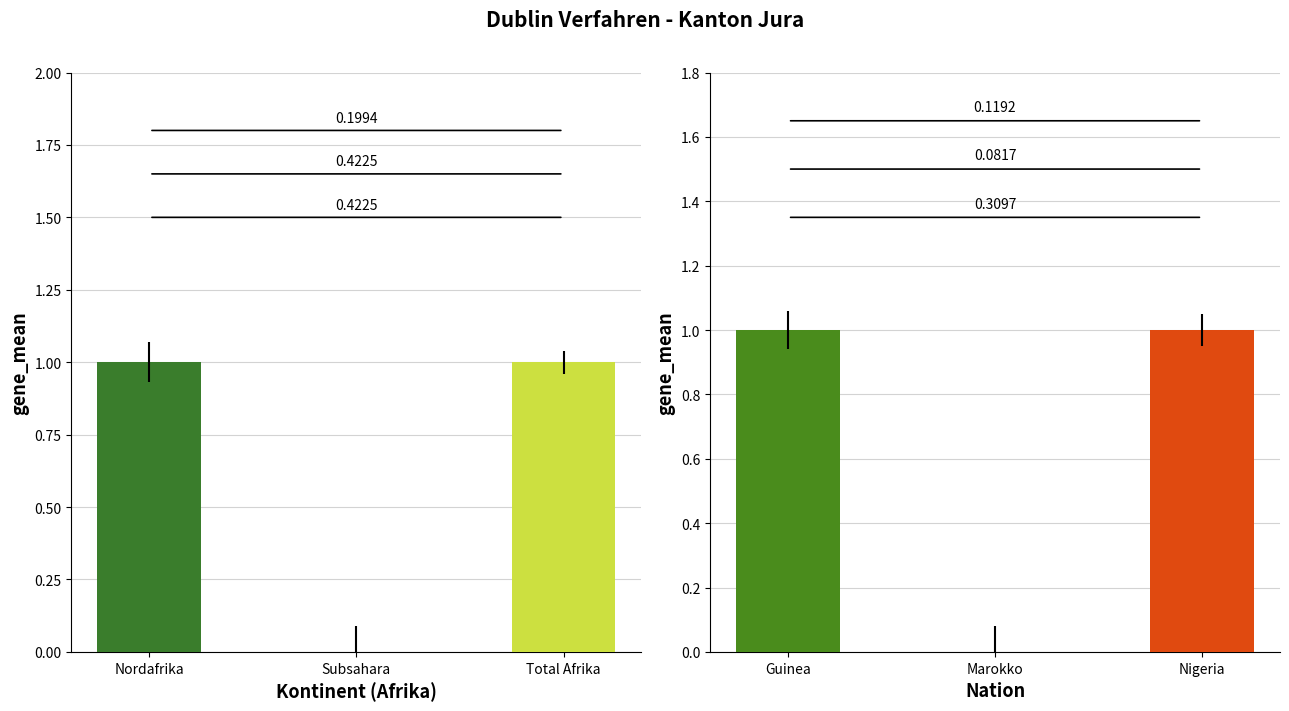

Between Nigeria and Subsahara, which is larger?

Nigeria